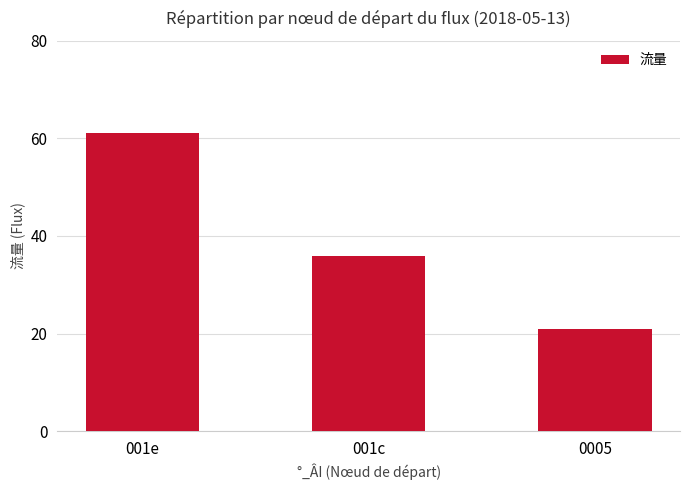

How many bars are there in total?

3